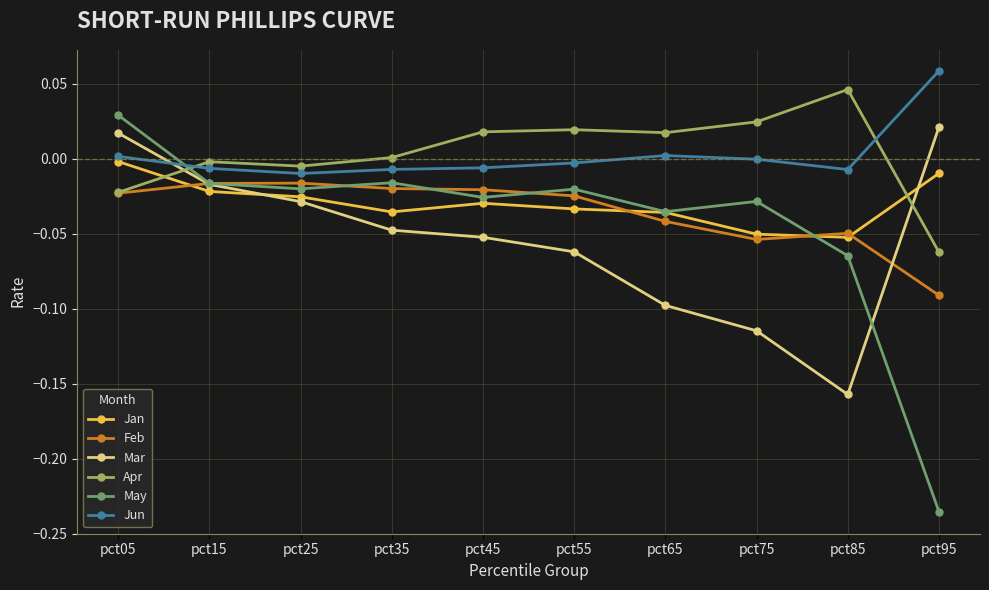

Which series has the largest range (max minus min)?

May